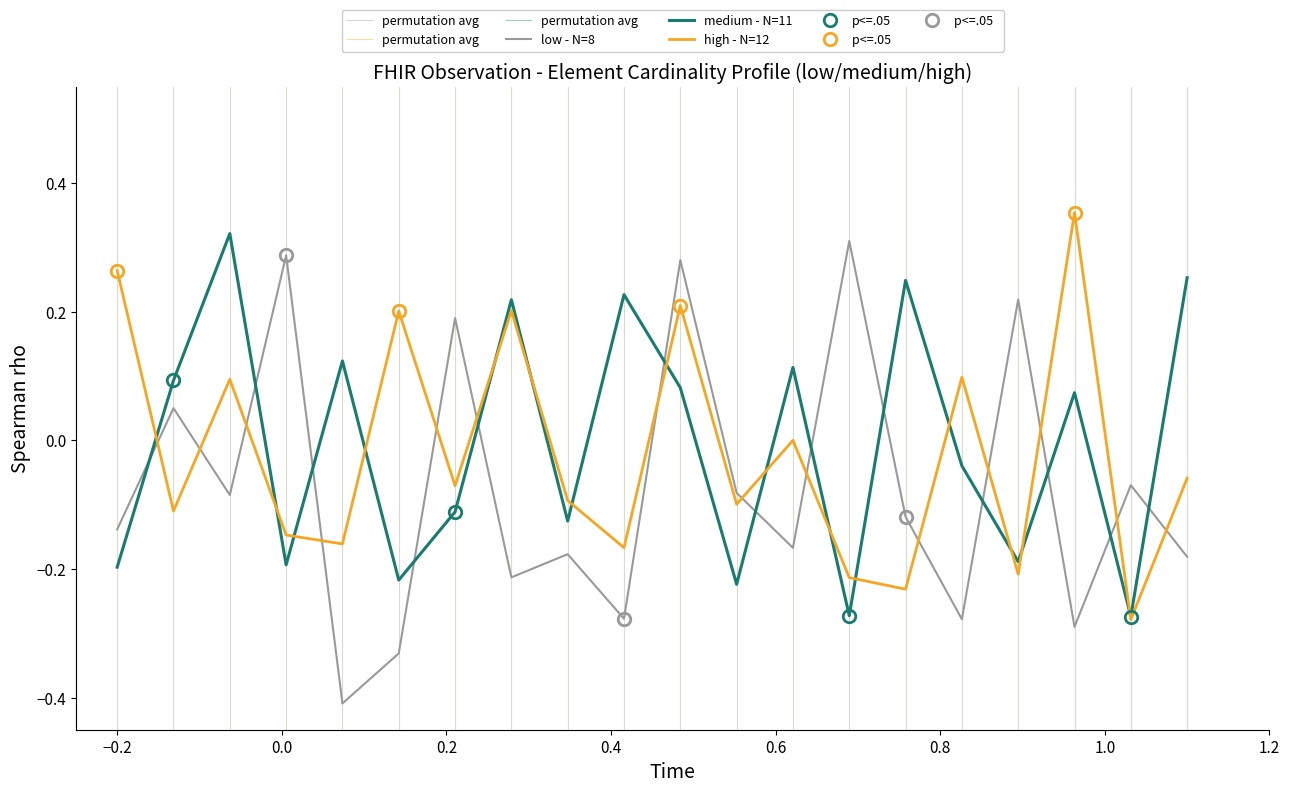

What is the difference between the highest and lowest values at 19?

0.4